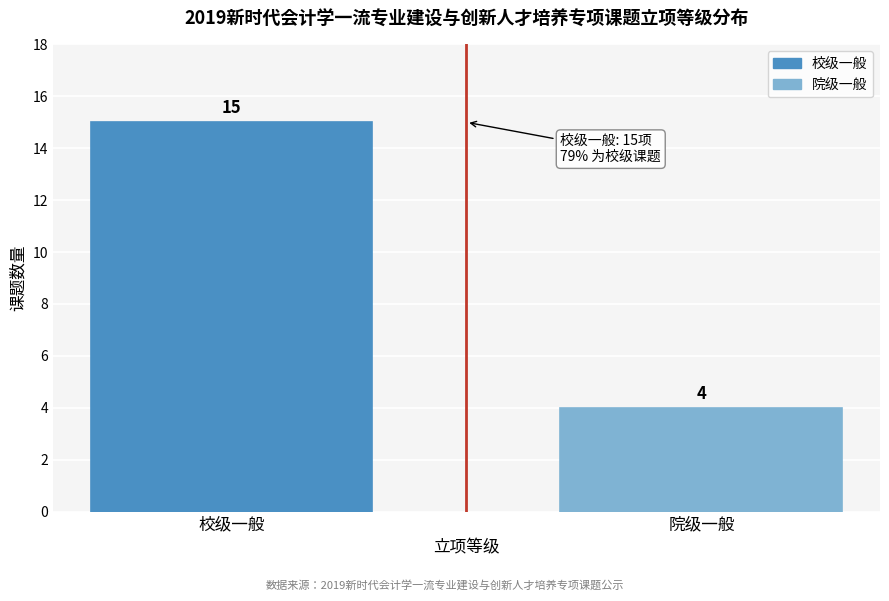

Reading left to right, list all the values displayed in this chart.

校级一般=15	院级一般=4